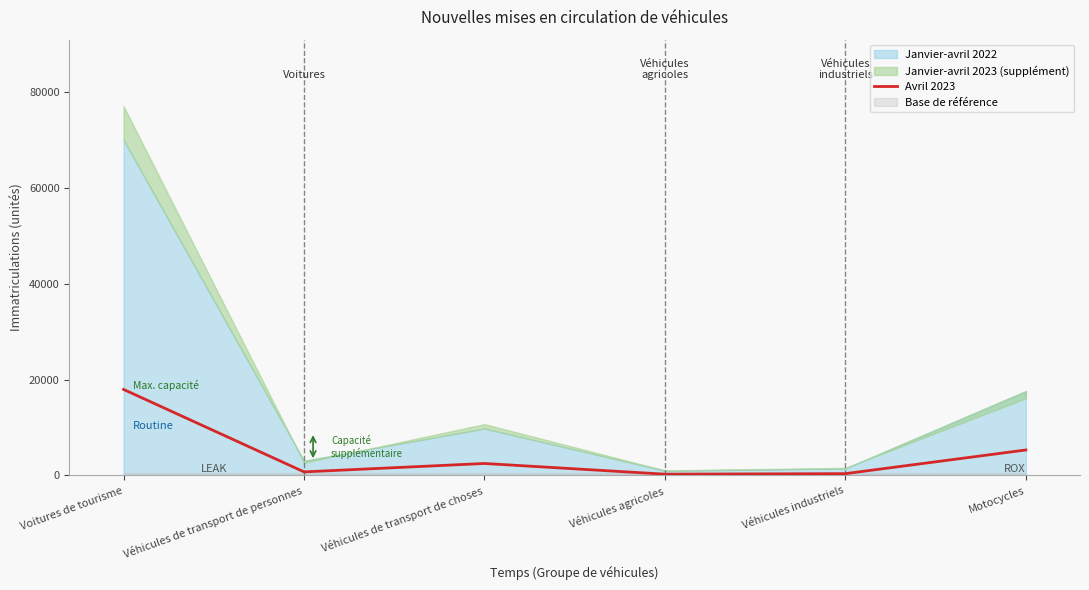

How many data points are less than 2492?

3